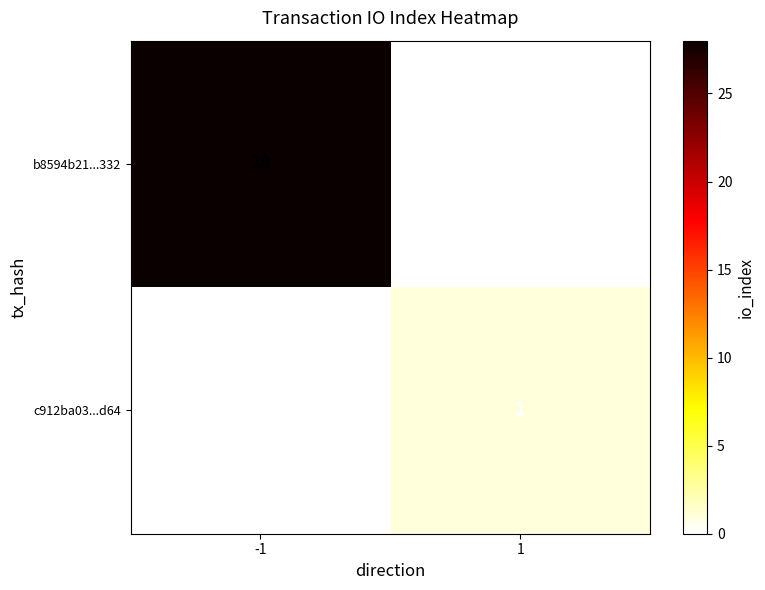

Reading right to left, list all the values displayed in this chart.

b8594b21...332: 0	28
c912ba03...d64: 1	0